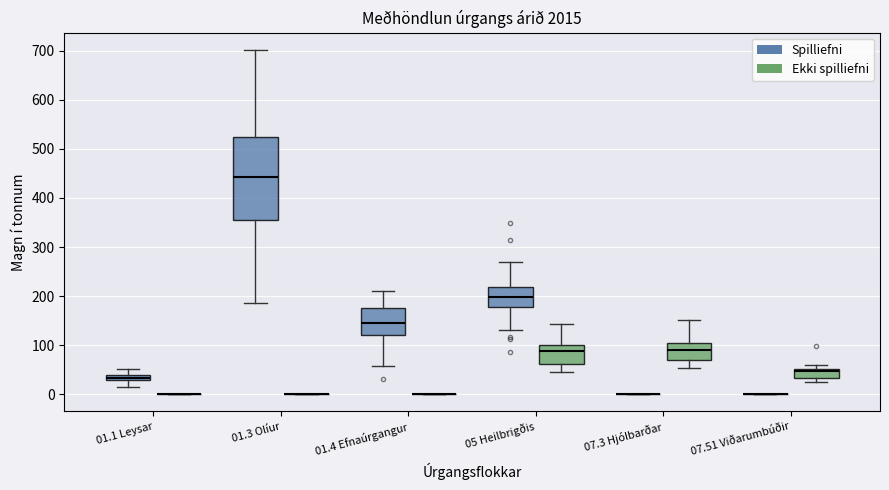

Which box is the tallest, from its lower edge to its upper edge?

01.3 Olíur (Spilliefni)